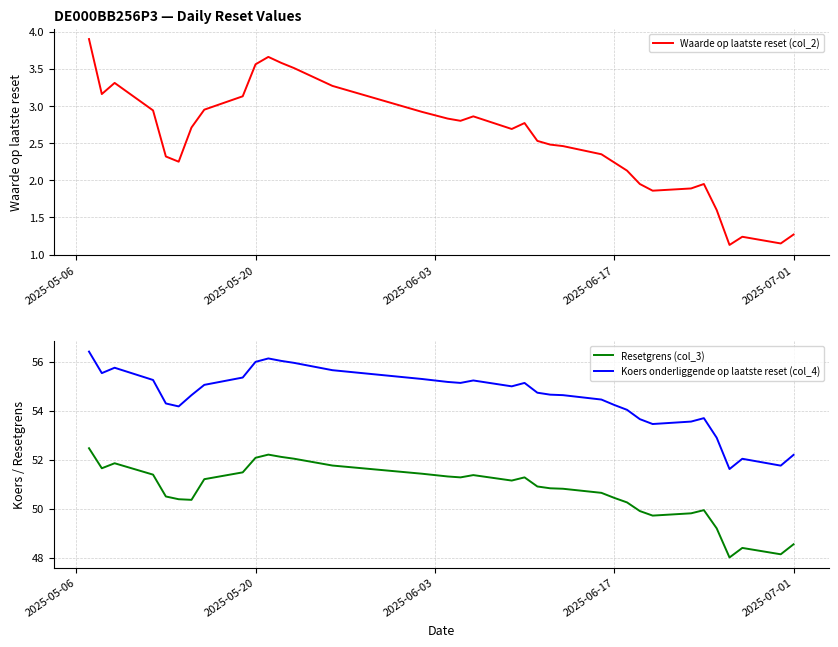

True or false: Koers onderliggende op laatste reset (col_4) has more than 0 interior local peaks.

True